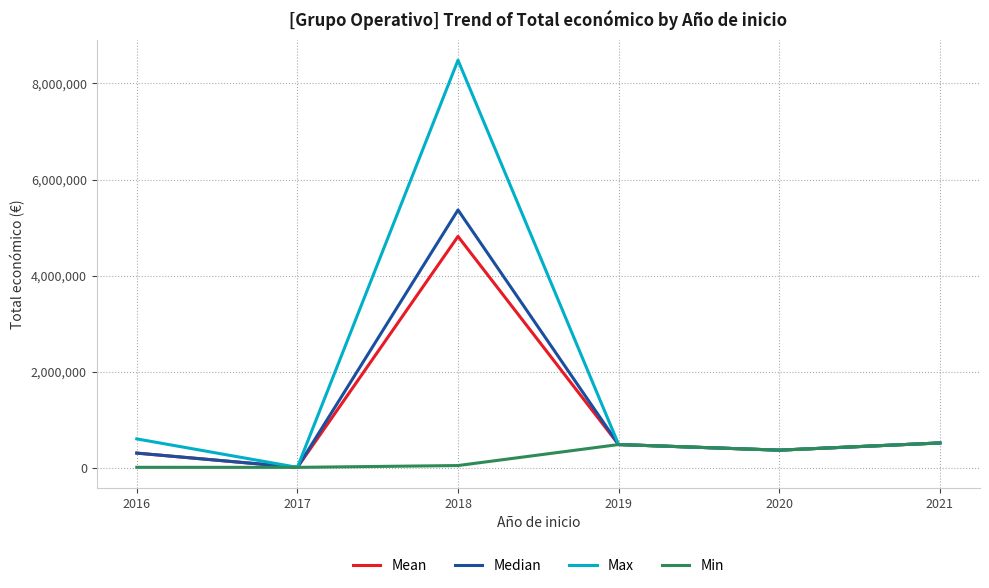

Rank the series by their maximum value, from lowest to highest.

Min, Mean, Median, Max